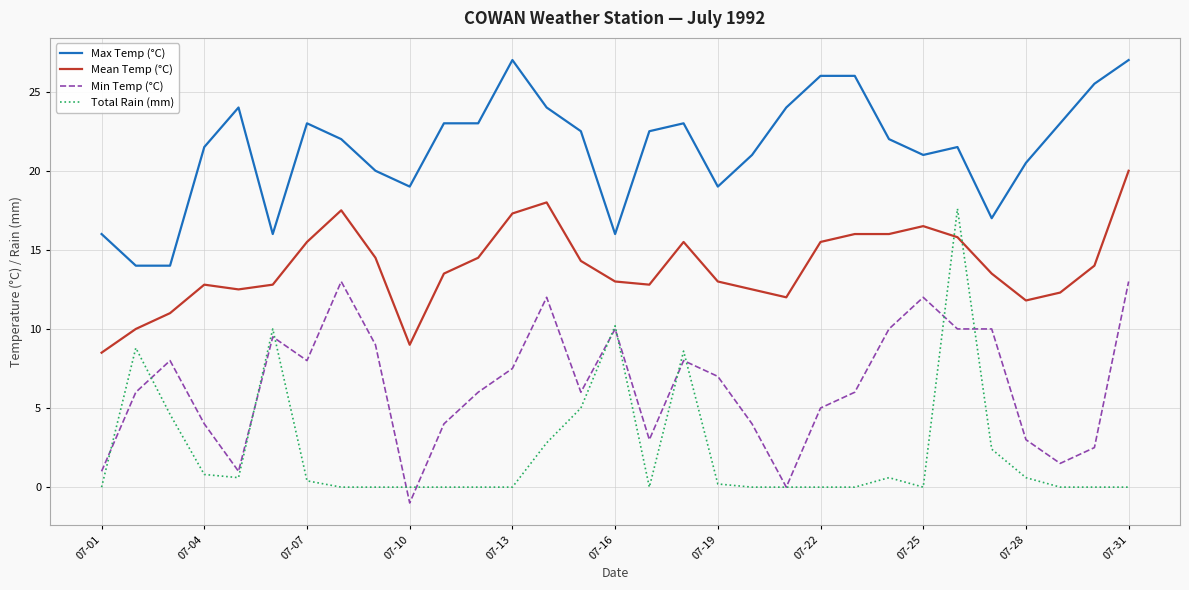

True or false: Max Temp (°C) has more than 1 interior local peaks.

True